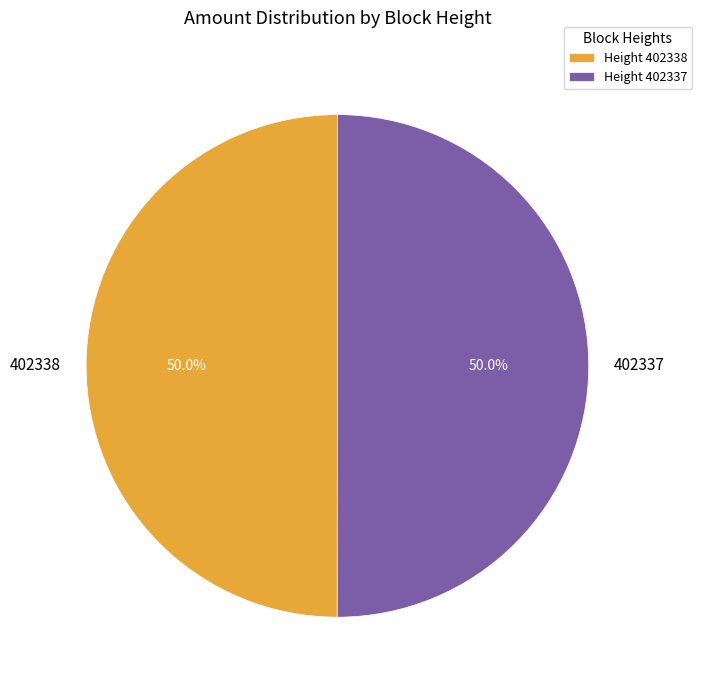

What percentage do 402337 and 402338 together represent?

100.0%